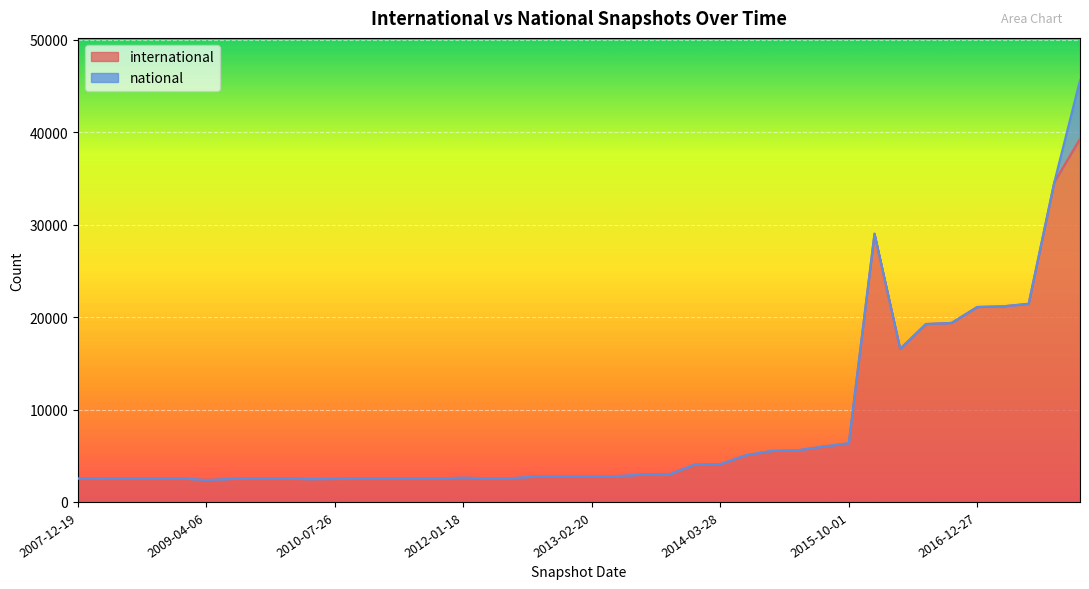

True or false: there are more than 1 points higher than both neighbors.

True